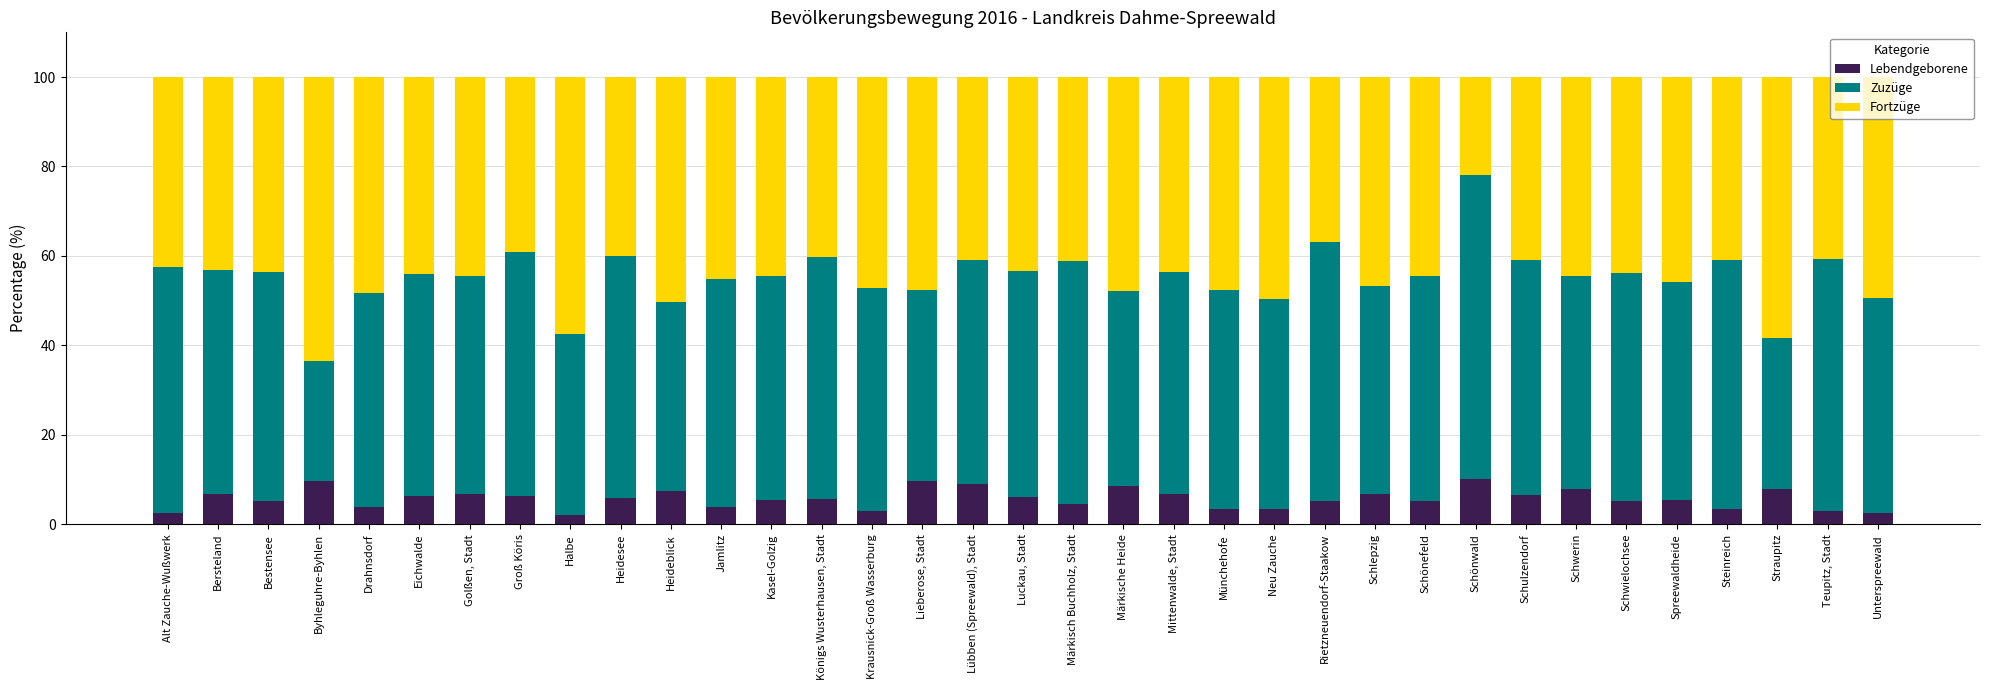

How many categories are shown in the chart?

35